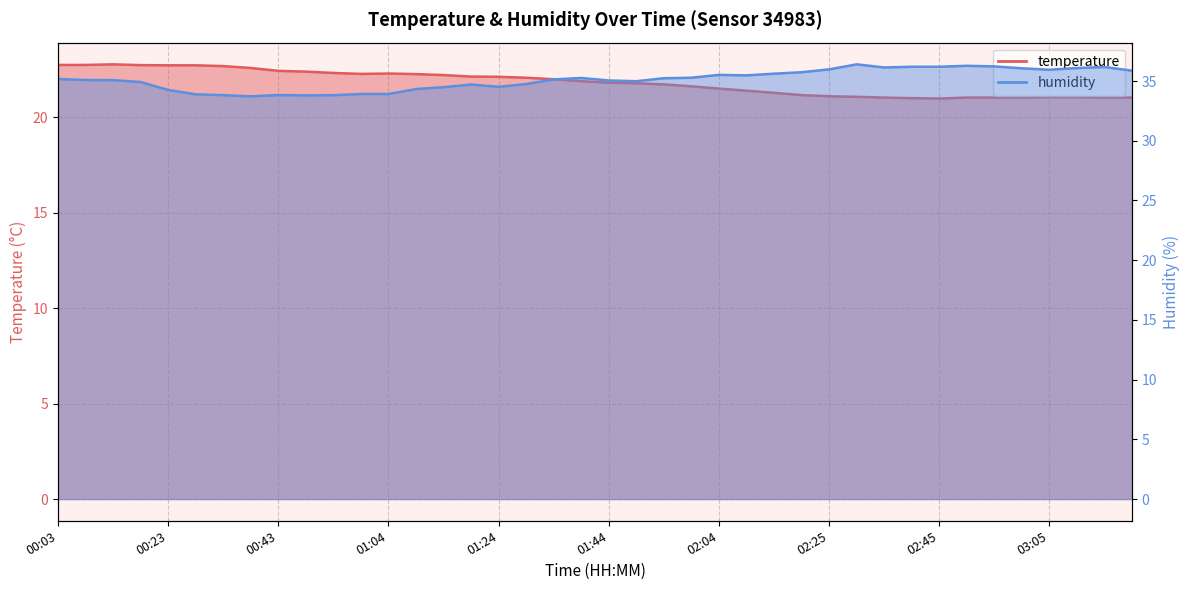

Is it true that temperature equals 34.9 at 01:59?

False